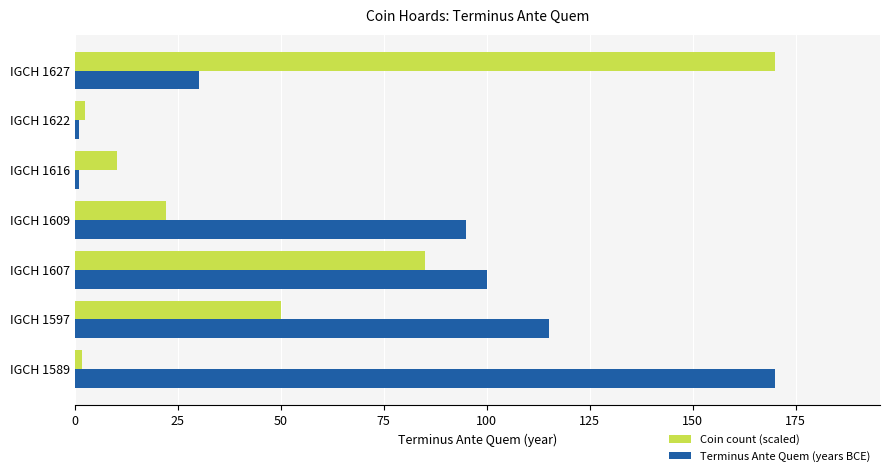

At which category is the sum across all series the highest?

IGCH 1627